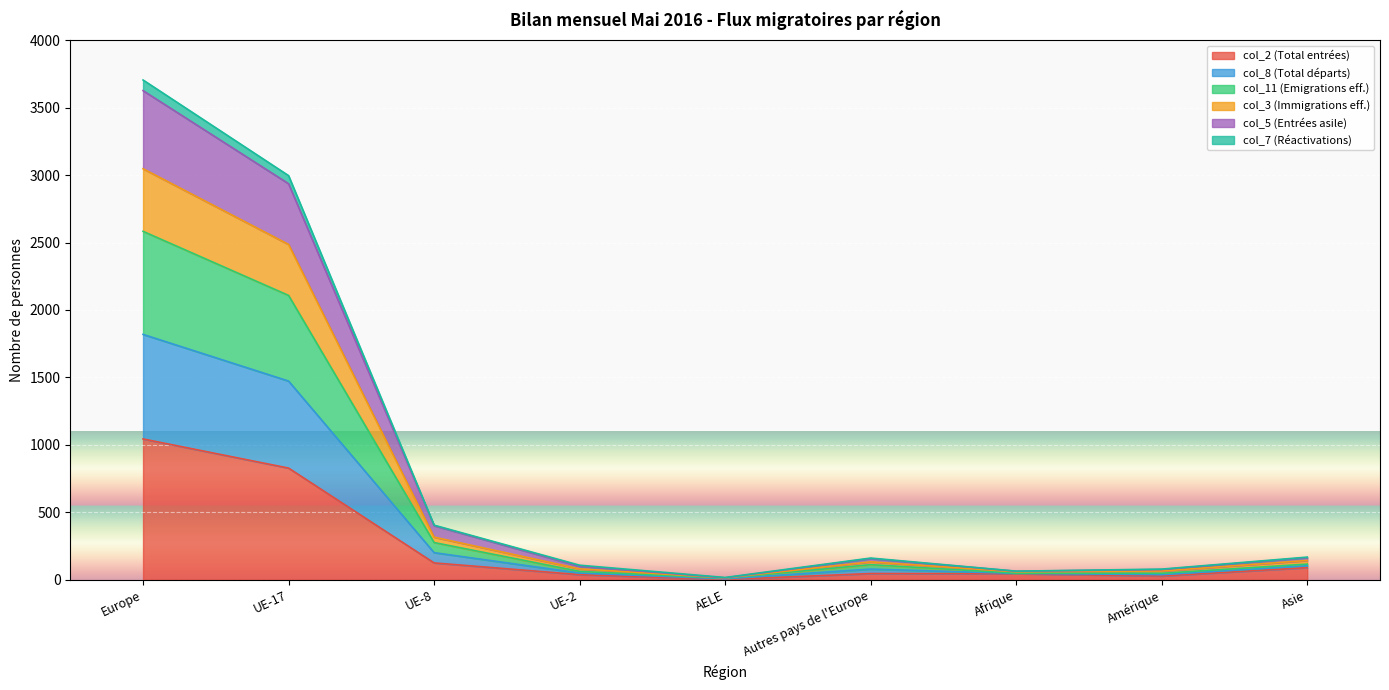

At which category is the sum across all series the highest?

Europe